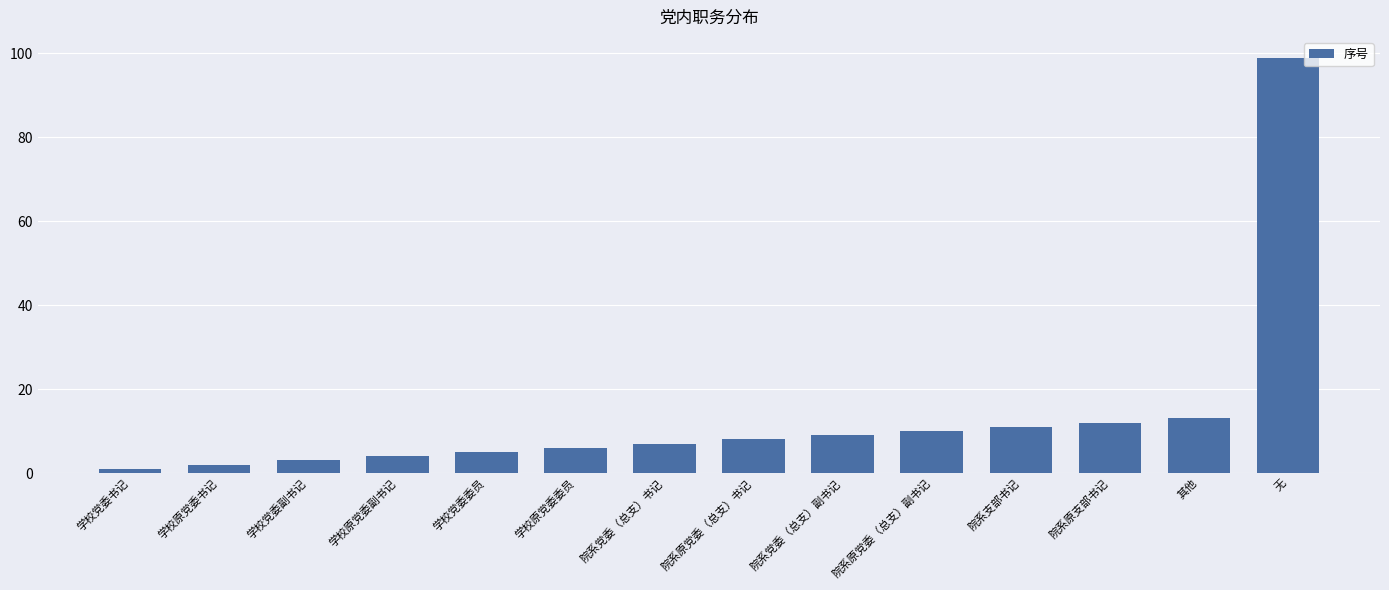

Which category has the lowest value across all series?

学校党委书记